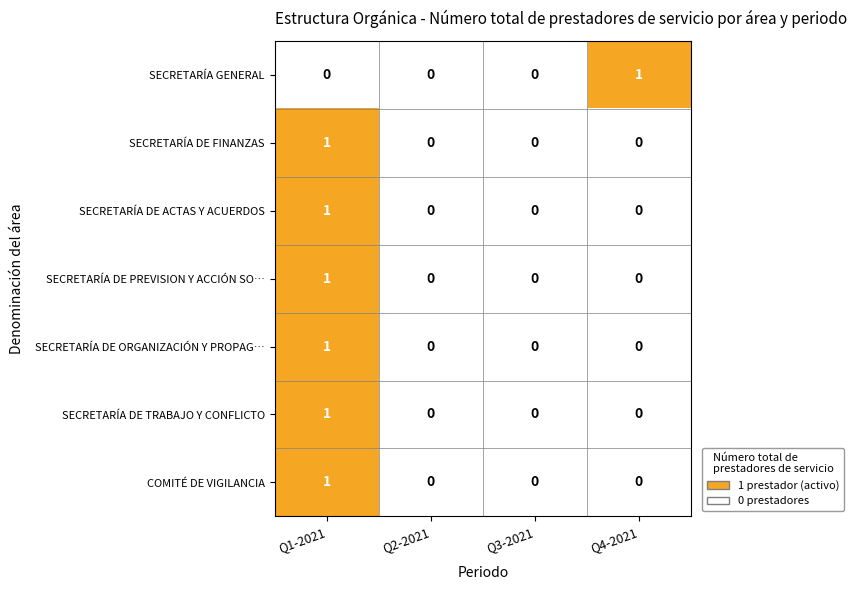

How many positive values does the SECRETARÍA DE ACTAS Y ACUERDOS series have?

1